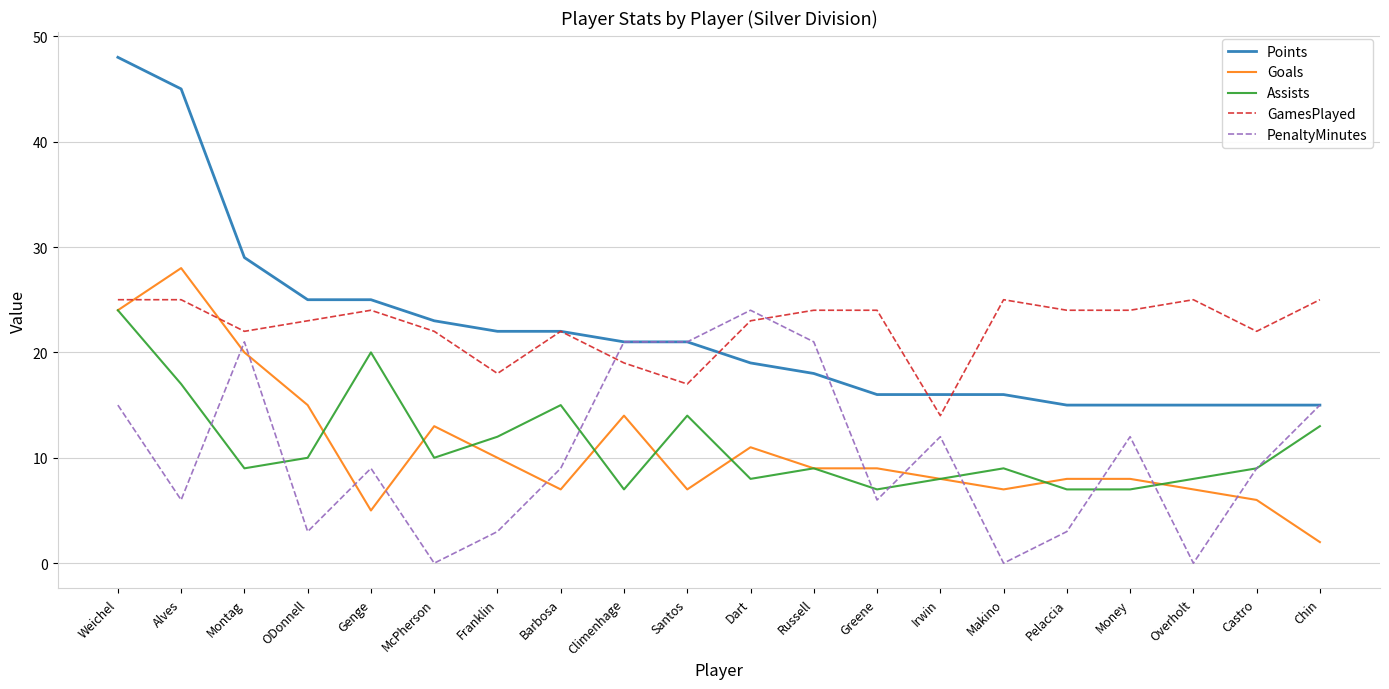

Is the value of Assists at McPherson greater than the value of PenaltyMinutes at Franklin?

Yes